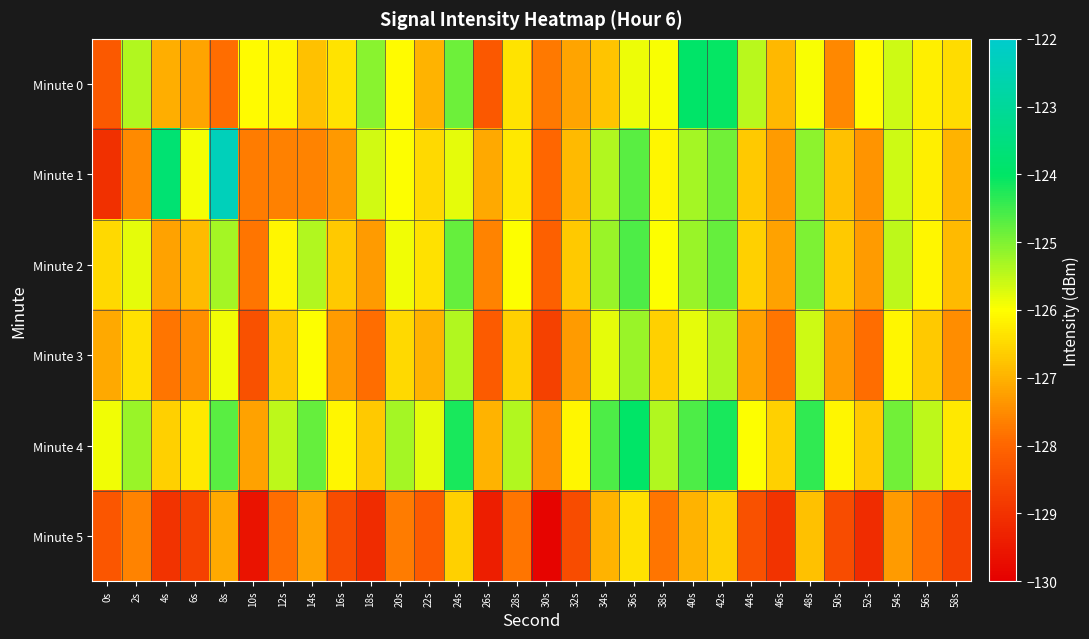

Reading right to left, list all the values displayed in this chart.

Minute 0: 58s=-126.5	56s=-126.2	54s=-125.6	52s=-126.0	50s=-127.5	48s=-126.0	46s=-126.9	44s=-125.5	42s=-124.0	40s=-124.0	38s=-126.0	36s=-125.9	34s=-126.8	32s=-127.2	30s=-127.7	28s=-126.3	26s=-128.3	24s=-124.9	22s=-127.0	20s=-126.0	18s=-125.1	16s=-126.3	14s=-126.8	12s=-126.1	10s=-126.1	8s=-127.9	6s=-127.2	4s=-127.0	2s=-125.4	0s=-128.2
Minute 1: 58s=-127.0	56s=-126.2	54s=-125.6	52s=-127.4	50s=-126.8	48s=-125.1	46s=-127.3	44s=-126.7	42s=-124.9	40s=-125.3	38s=-126.1	36s=-124.7	34s=-125.4	32s=-126.9	30s=-128.0	28s=-126.3	26s=-127.1	24s=-125.8	22s=-126.5	20s=-126.0	18s=-125.6	16s=-127.3	14s=-127.6	12s=-127.7	10s=-127.7	8s=-122.4	6s=-125.9	4s=-123.8	2s=-127.5	0s=-129.1
Minute 2: 58s=-126.9	56s=-126.1	54s=-125.5	52s=-127.3	50s=-126.7	48s=-125.0	46s=-127.2	44s=-126.6	42s=-124.8	40s=-125.2	38s=-126.0	36s=-124.6	34s=-125.2	32s=-126.7	30s=-128.1	28s=-126.0	26s=-127.6	24s=-124.8	22s=-126.4	20s=-125.9	18s=-127.3	16s=-126.7	14s=-125.4	12s=-126.1	10s=-127.8	8s=-125.3	6s=-126.9	4s=-127.2	2s=-125.8	0s=-126.5
Minute 3: 58s=-127.5	56s=-126.7	54s=-126.1	52s=-127.9	50s=-127.3	48s=-125.6	46s=-127.8	44s=-127.2	42s=-125.4	40s=-125.8	38s=-126.6	36s=-125.2	34s=-125.8	32s=-127.3	30s=-128.7	28s=-126.6	26s=-128.2	24s=-125.4	22s=-127.0	20s=-126.5	18s=-127.9	16s=-127.3	14s=-126.0	12s=-126.7	10s=-128.4	8s=-125.9	6s=-127.5	4s=-127.8	2s=-126.4	0s=-127.1
Minute 4: 58s=-126.3	56s=-125.5	54s=-124.9	52s=-126.7	50s=-126.1	48s=-124.4	46s=-126.6	44s=-126.0	42s=-124.2	40s=-124.6	38s=-125.4	36s=-124.0	34s=-124.6	32s=-126.1	30s=-127.5	28s=-125.4	26s=-127.0	24s=-124.2	22s=-125.8	20s=-125.3	18s=-126.7	16s=-126.1	14s=-124.8	12s=-125.5	10s=-127.2	8s=-124.7	6s=-126.3	4s=-126.6	2s=-125.2	0s=-125.9
Minute 5: 58s=-128.7	56s=-127.9	54s=-127.3	52s=-129.1	50s=-128.5	48s=-126.8	46s=-129.0	44s=-128.4	42s=-126.6	40s=-127.0	38s=-127.8	36s=-126.4	34s=-127.0	32s=-128.5	30s=-129.9	28s=-127.8	26s=-129.4	24s=-126.6	22s=-128.2	20s=-127.7	18s=-129.1	16s=-128.5	14s=-127.2	12s=-127.9	10s=-129.6	8s=-127.1	6s=-128.7	4s=-129.0	2s=-127.6	0s=-128.3